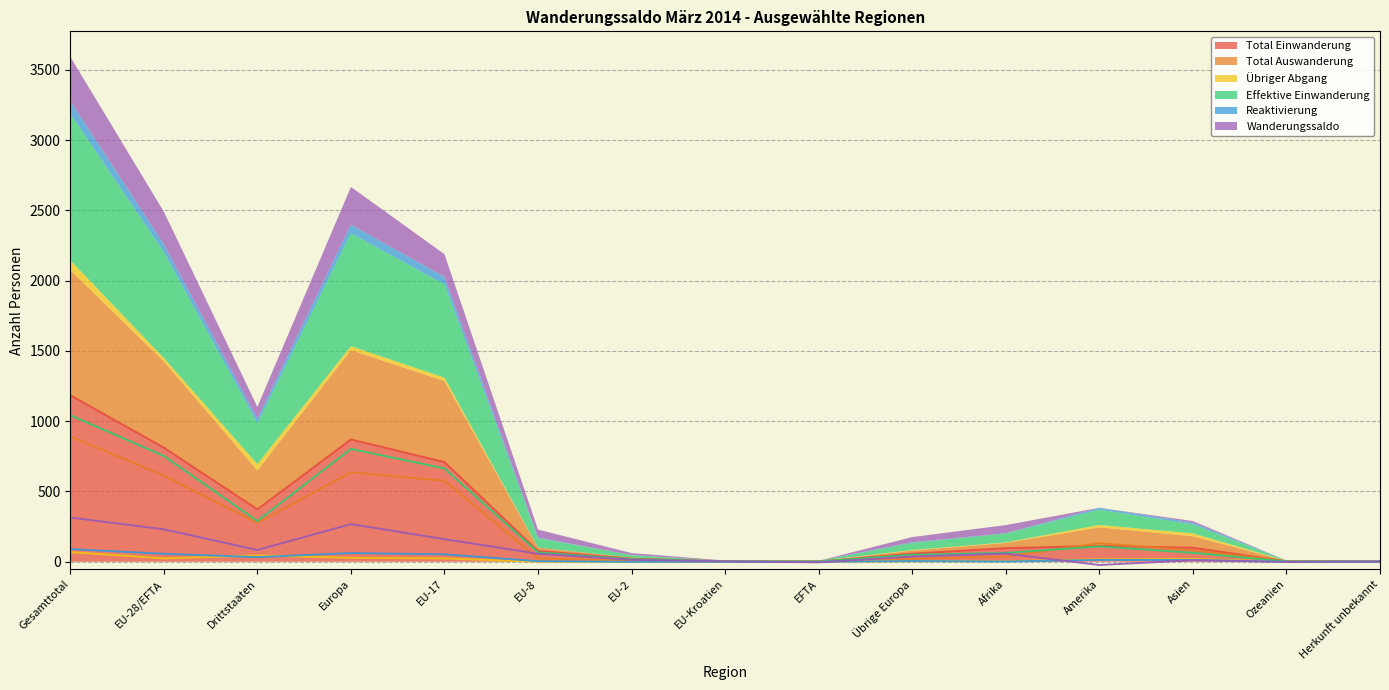

Which label corresponds to the smallest value in the chart?

Amerika